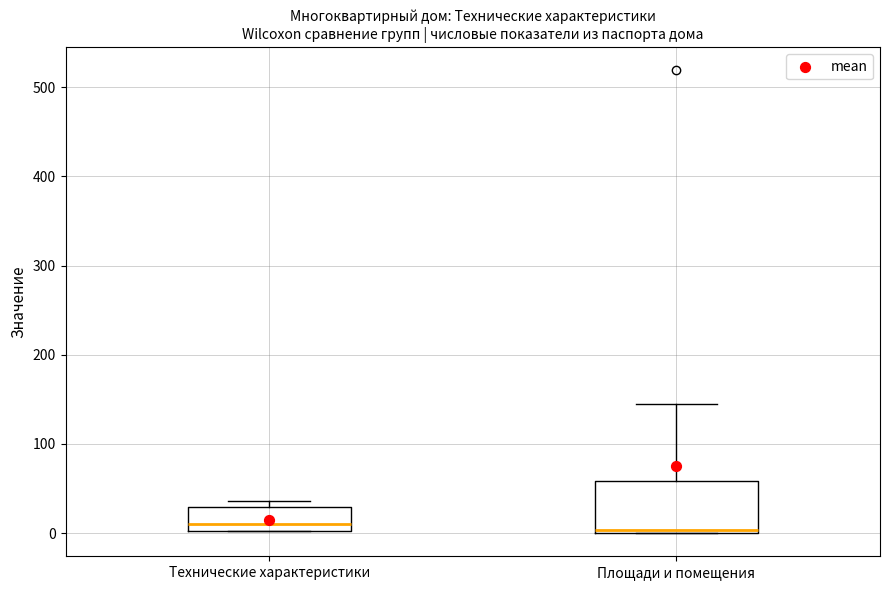

Reading left to right, read every box against the y-axis: the position of its median line, the range the box covers, and the ends of its whiskers. The values are not printed on the chart, so give them approximately, as read against the axis.

Технические характеристики: median 10, box 0 to 30, whiskers 0 to 40
Площади и помещения: median 0 (just above the box's lower edge), box 0 to 60, whiskers 0 to 150